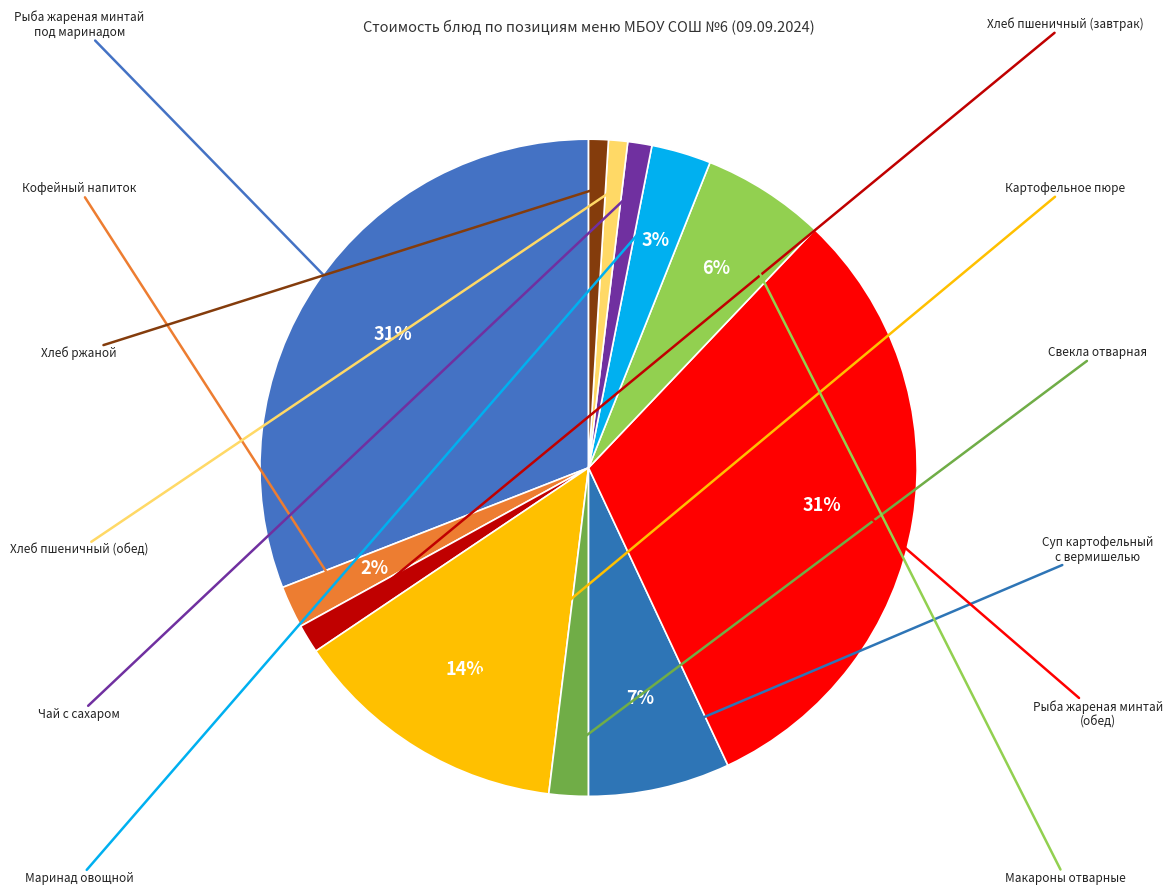

What is the ratio of the value at Маринад овощной to the value at Свекла отварная?

1.5